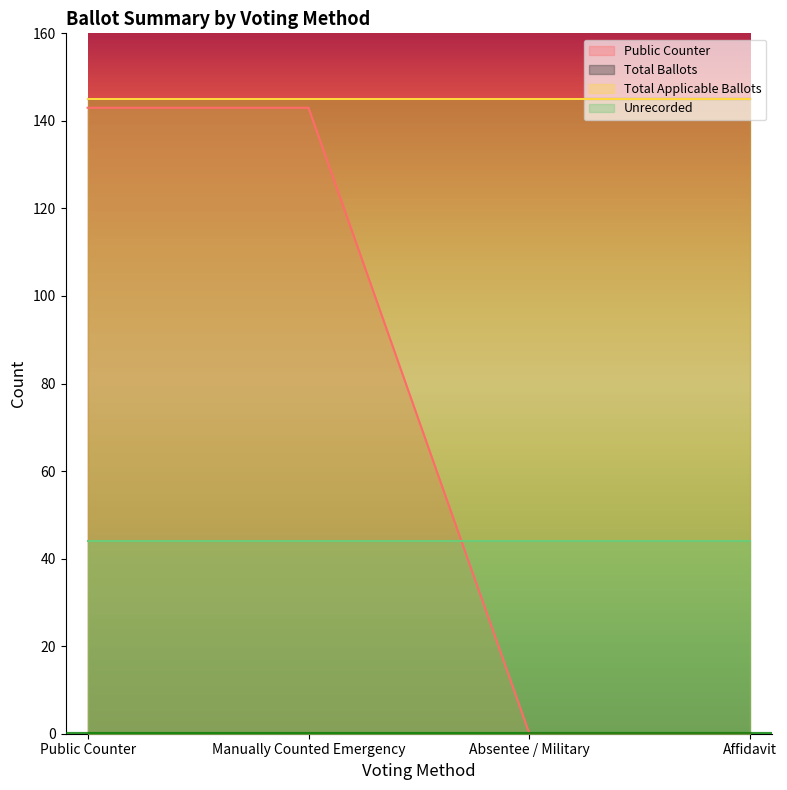

What are all the series names shown in the legend?

Public Counter, Total Ballots, Total Applicable Ballots, Unrecorded